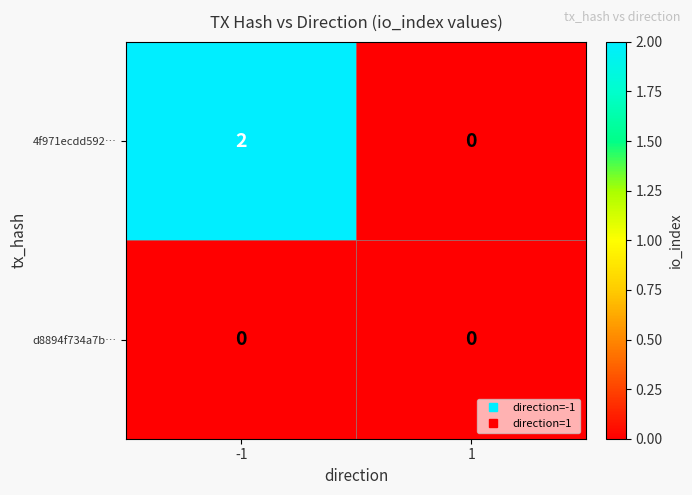

Rank the series by their average value, from highest to lowest.

4f971ecdd592…, d8894f734a7b…